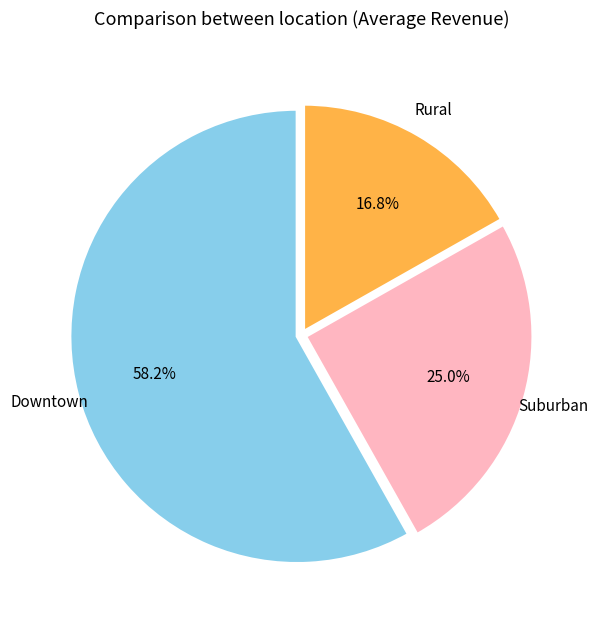

Which category has the smallest portion of the pie?

Rural